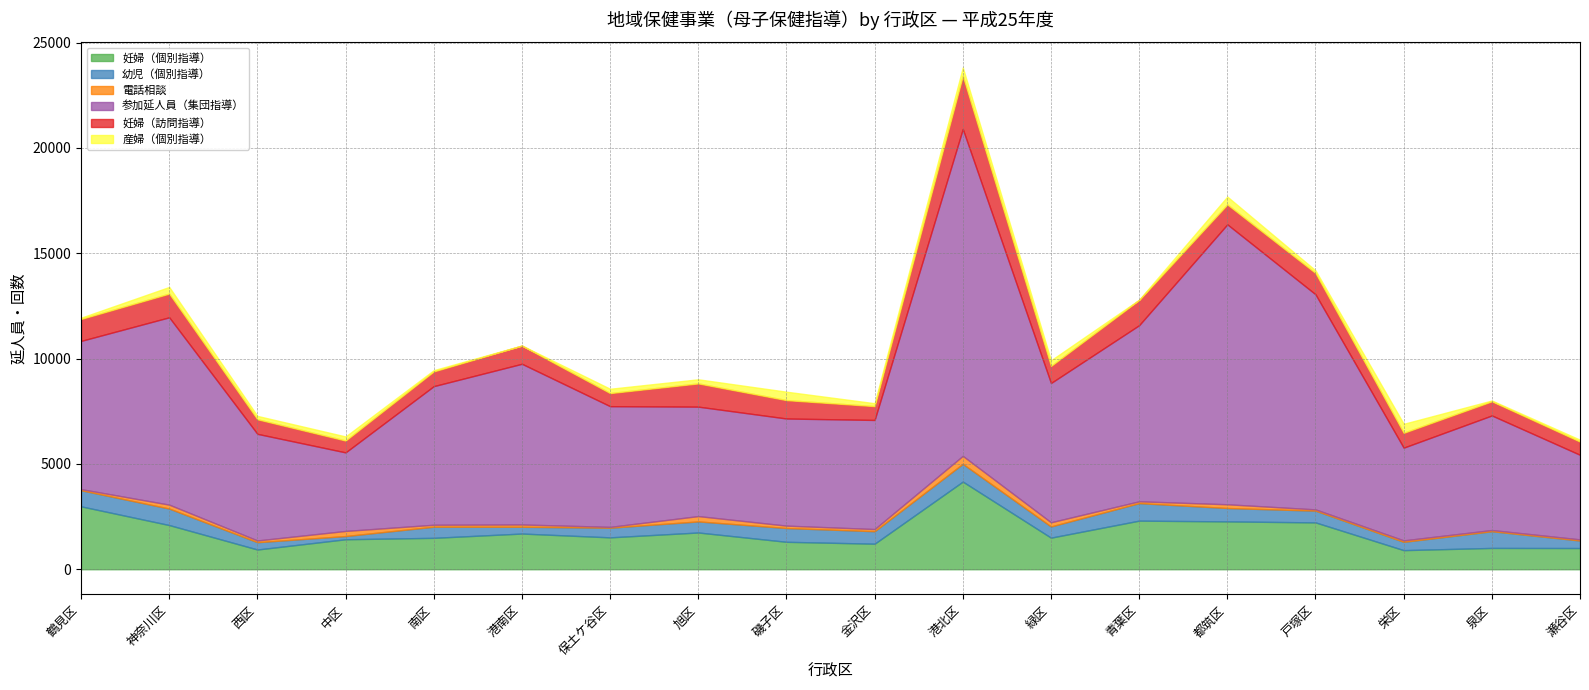

Reading left to right, what are all the values shown in this chart?

妊婦（個別指導）: 鶴見区=2987	神奈川区=2098	西区=937	中区=1424	南区=1491	港南区=1695	保土ケ谷区=1514	旭区=1745	磯子区=1303	金沢区=1213	港北区=4162	緑区=1500	青葉区=2308	都筑区=2272	戸塚区=2224	栄区=907	泉区=1012	瀬谷区=1007
幼児（個別指導）: 鶴見区=764	神奈川区=784	西区=347	中区=152	南区=529	港南区=322	保土ケ谷区=459	旭区=526	磯子区=654	金沢区=593	港北区=843	緑区=533	青葉区=831	都筑区=636	戸塚区=558	栄区=394	泉区=793	瀬谷区=357
電話相談: 鶴見区=54	神奈川区=185	西区=83	中区=243	南区=93	港南区=109	保土ケ谷区=39	旭区=253	磯子区=114	金沢区=102	港北区=379	緑区=197	青葉区=87	都筑区=177	戸塚区=60	栄区=70	泉区=57	瀬谷区=54
参加延人員（集団指導）: 鶴見区=7036	神奈川区=8895	西区=5062	中区=3729	南区=6580	港南区=7629	保土ケ谷区=5730	旭区=5196	磯子区=5086	金沢区=5180	港北区=15520	緑区=6612	青葉区=8361	都筑区=13291	戸塚区=10213	栄区=4402	泉区=5440	瀬谷区=4015
妊婦（訪問指導）: 鶴見区=1042	神奈川区=1125	西区=692	中区=563	南区=700	港南区=862	保土ケ谷区=622	旭区=1103	磯子区=873	金沢区=657	港北区=2526	緑区=810	青葉区=1198	都筑区=943	戸塚区=1011	栄区=705	泉区=672	瀬谷区=627
産婦（個別指導）: 鶴見区=60	神奈川区=316	西区=160	中区=194	南区=59	港南区=5	保土ケ谷区=205	旭区=195	磯子区=400	金沢区=138	港北区=395	緑区=269	青葉区=12	都筑区=374	戸塚区=125	栄区=427	泉区=38	瀬谷区=90